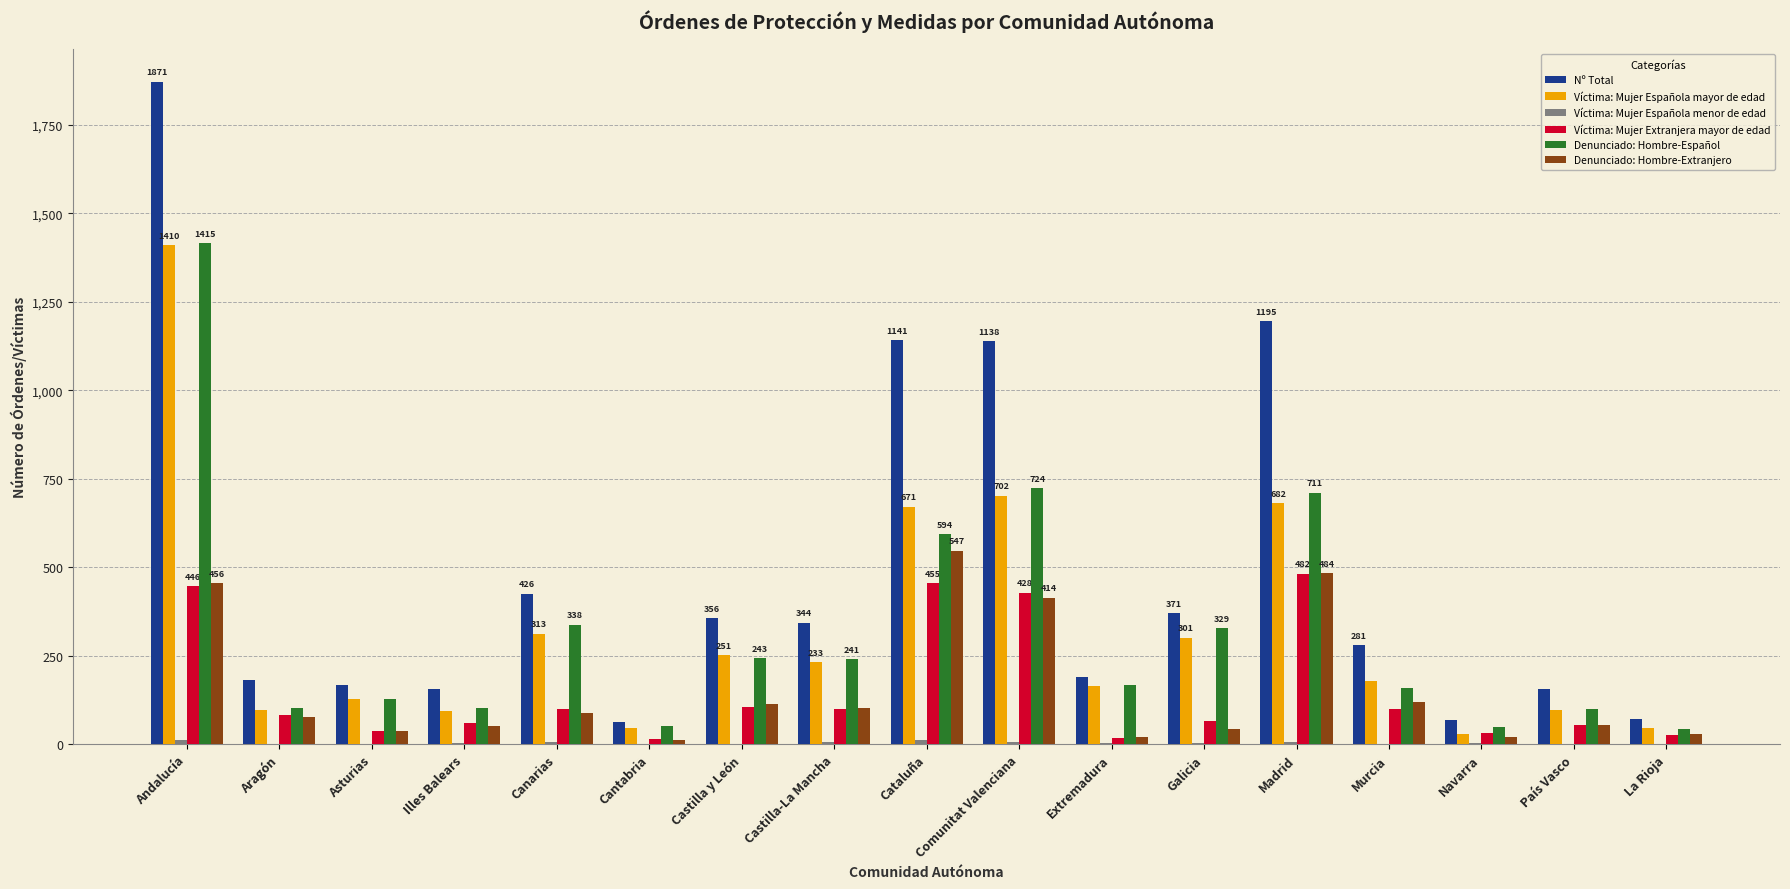

Which category has the highest value across all series?

Andalucía